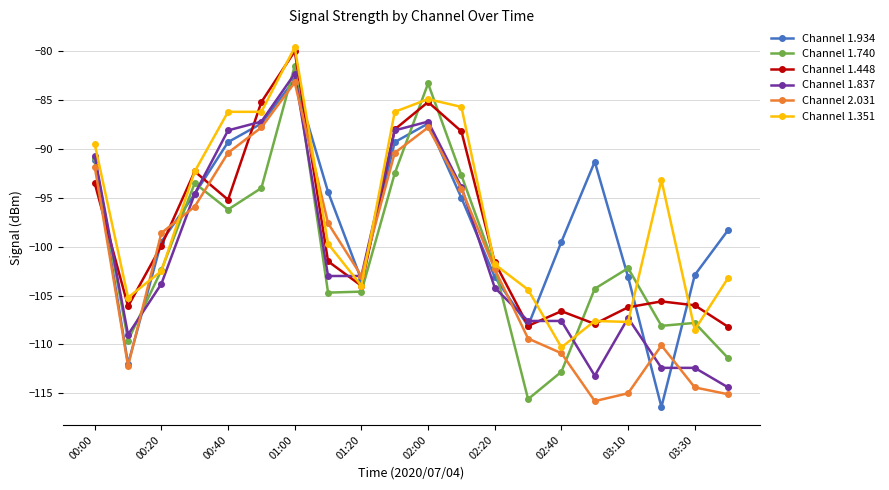

How many values in the Channel 1.934 series exceed -95?

9